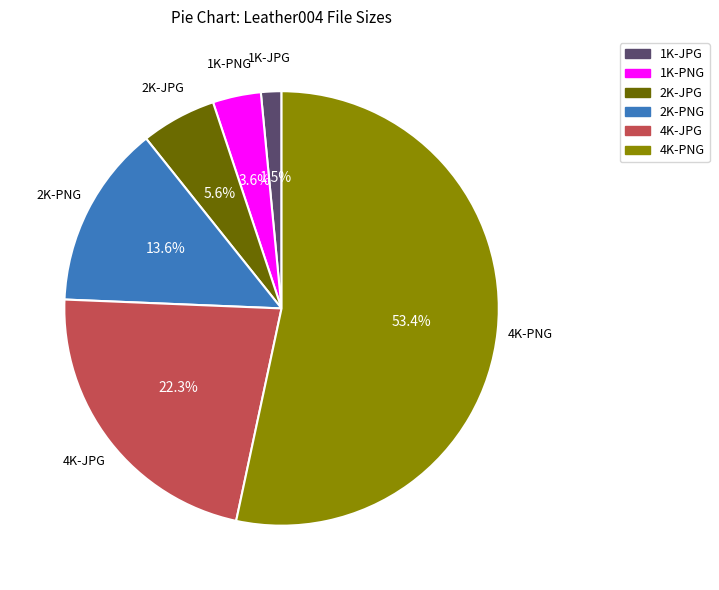

Which category has the biggest portion of the pie?

4K-PNG